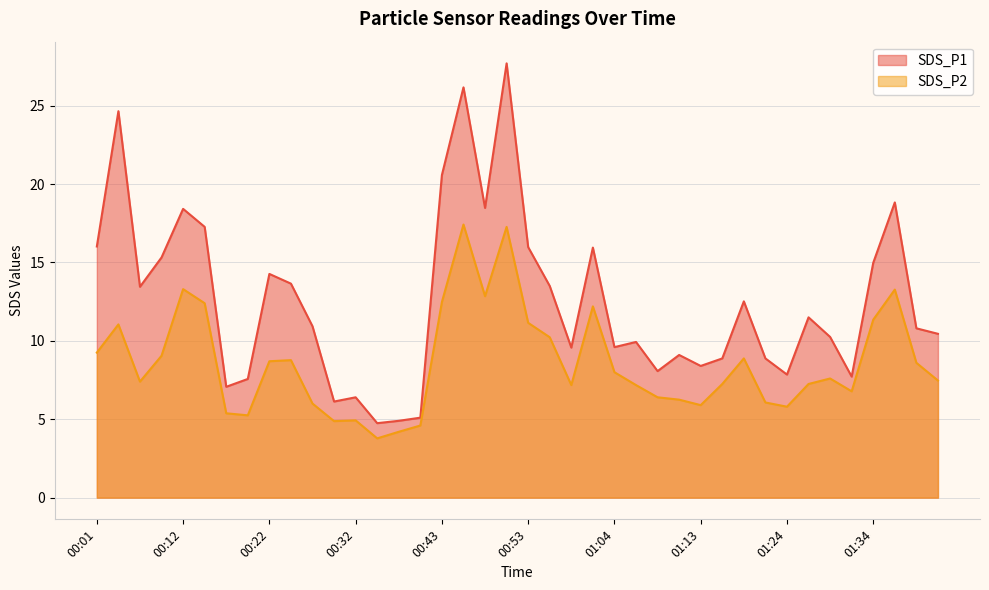

Which label corresponds to the largest value in the chart?

00:51